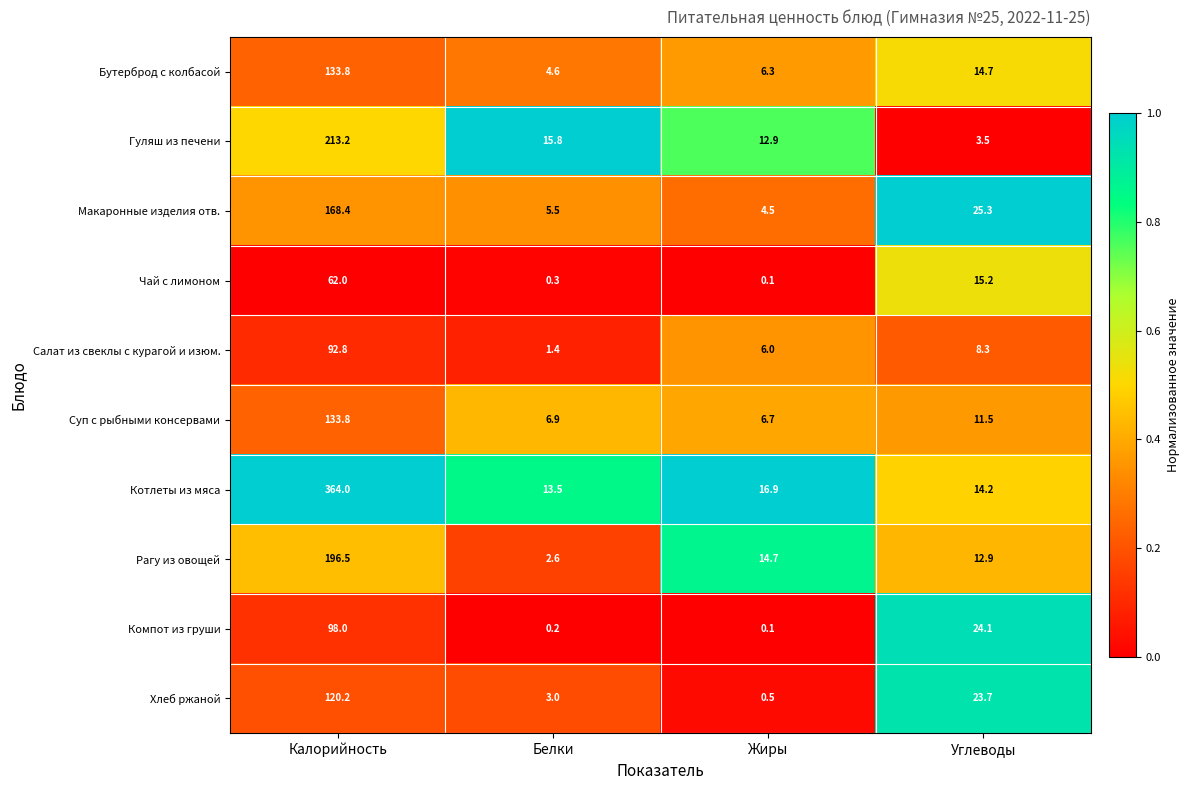

Is it true that Котлеты из мяса equals 5.2 at Белки?

False